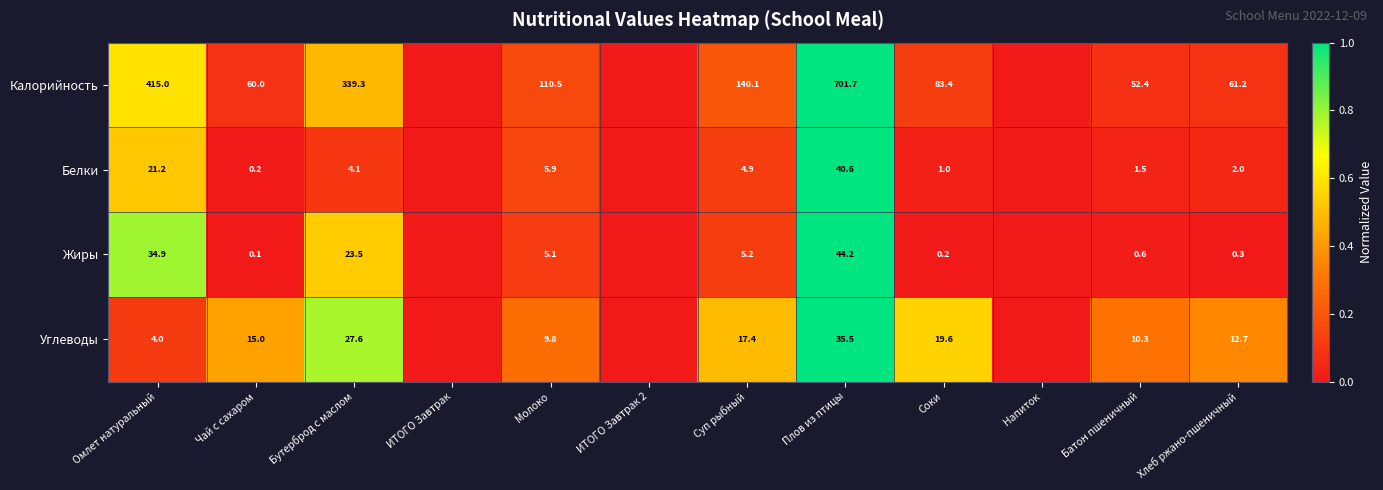

What is the total value across all series at Чай с сахаром?

75.3